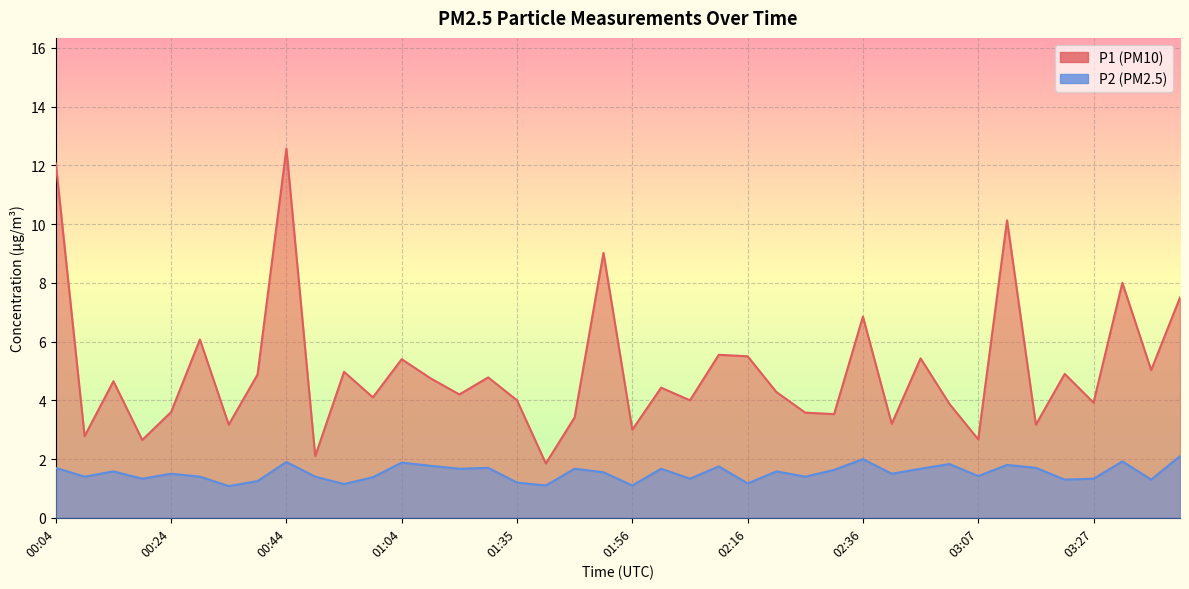

How many distinct data groups are displayed?

2